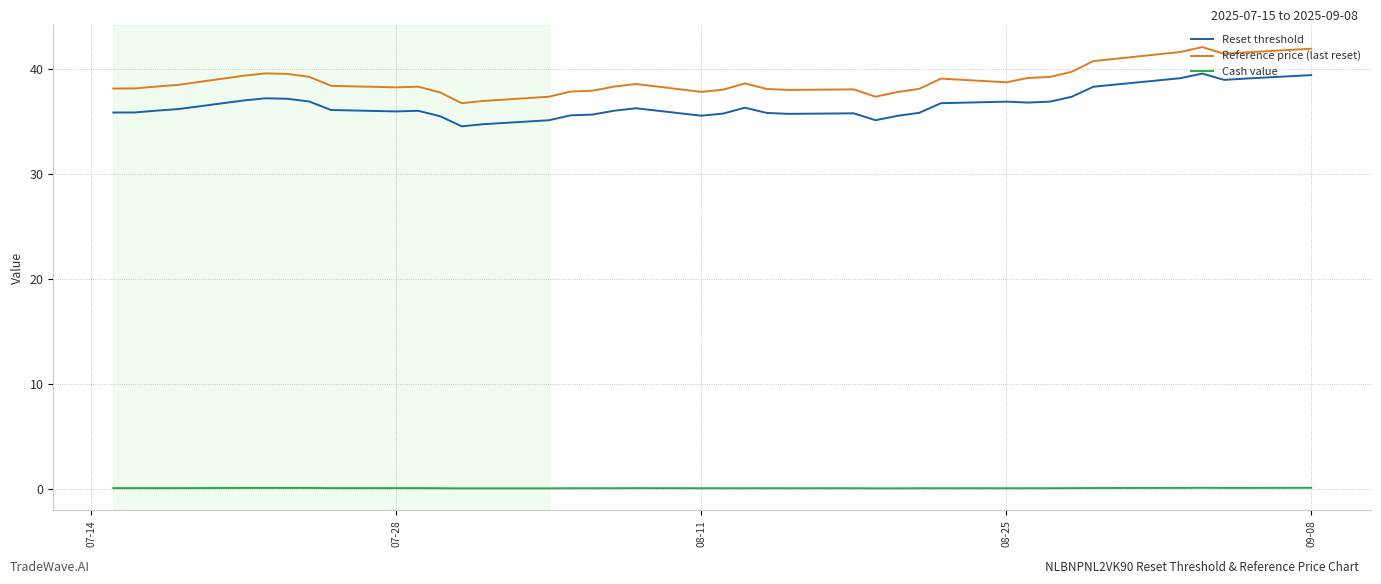

Which series has the largest total across all categories?

Reference price (last reset)